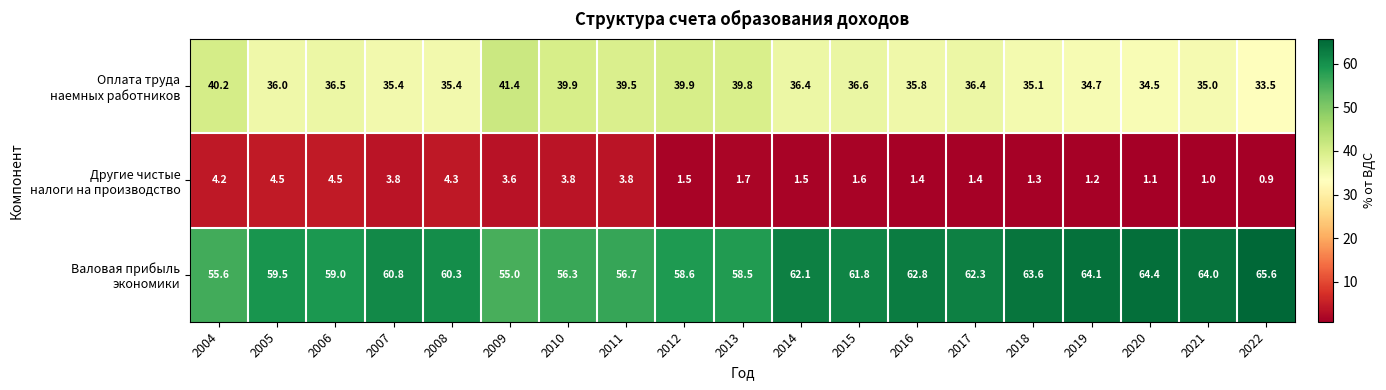

What is the total value across all series at 2006?

100.0